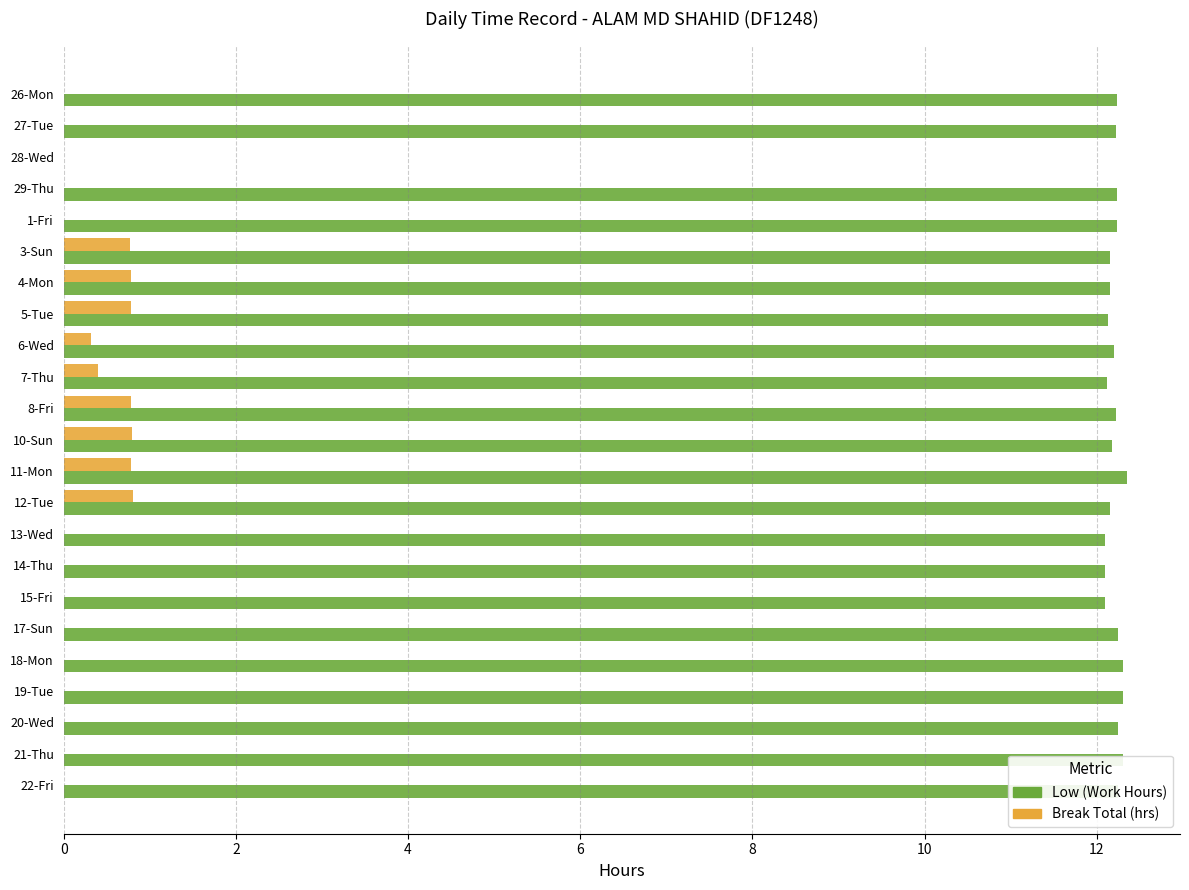

True or false: Low (Work Hours) has a value of 19.1 at 18-Mon.

False